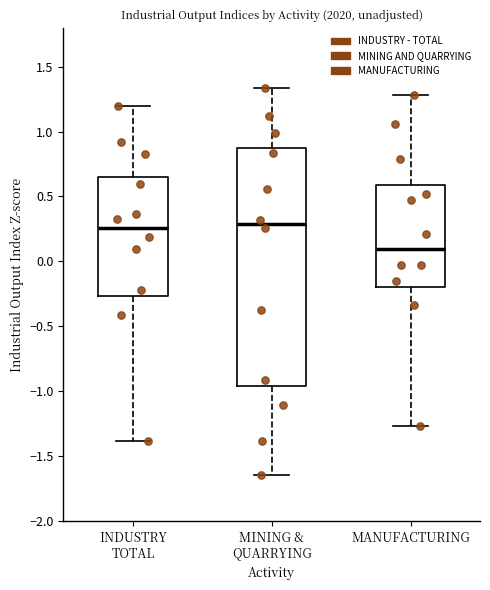

Which box is the tallest, from its lower edge to its upper edge?

MINING & QUARRYING